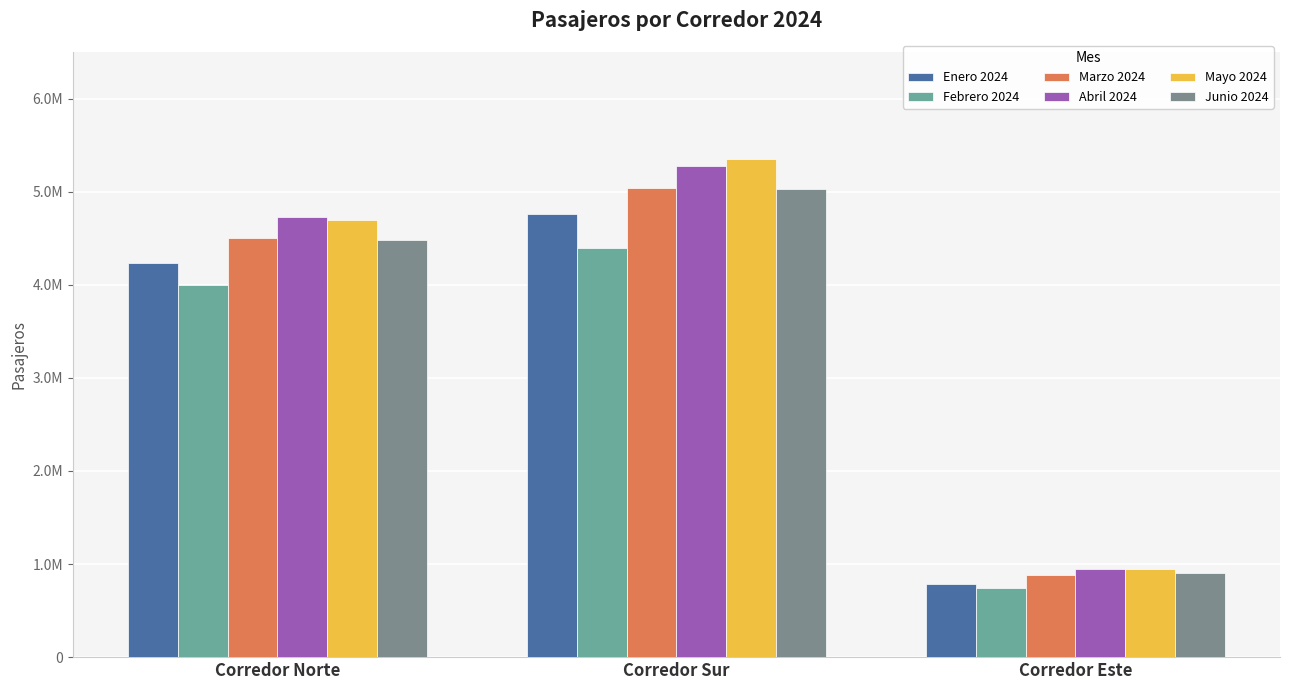

The value of Marzo 2024 at Corredor Sur is 5042478. True or false?

True